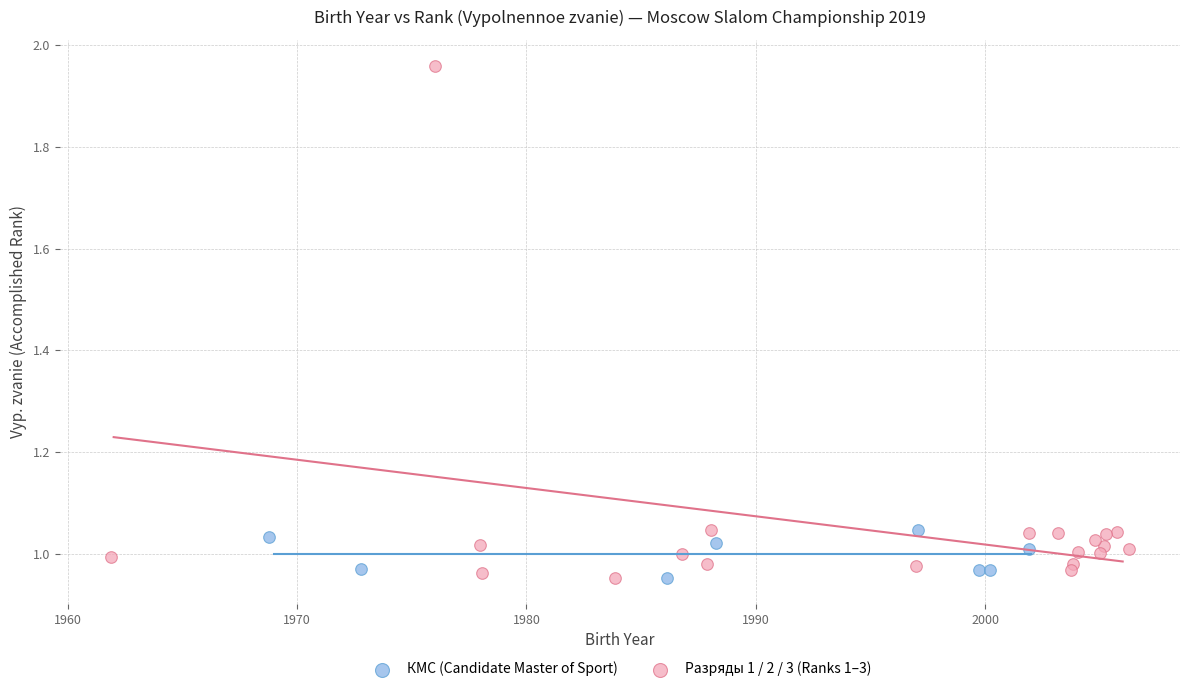

Which series contains the highest Y value?

Разряды 1 / 2 / 3 (Ranks 1–3)